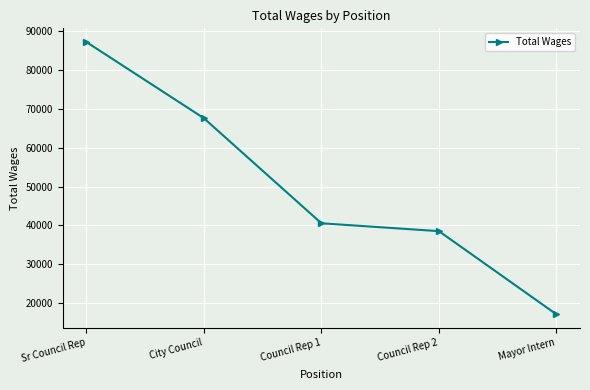

Reading left to right, what are all the values shown in this chart?

Sr Council Rep=87201	City Council=67599	Council Rep 1=40570	Council Rep 2=38547	Mayor Intern=17140